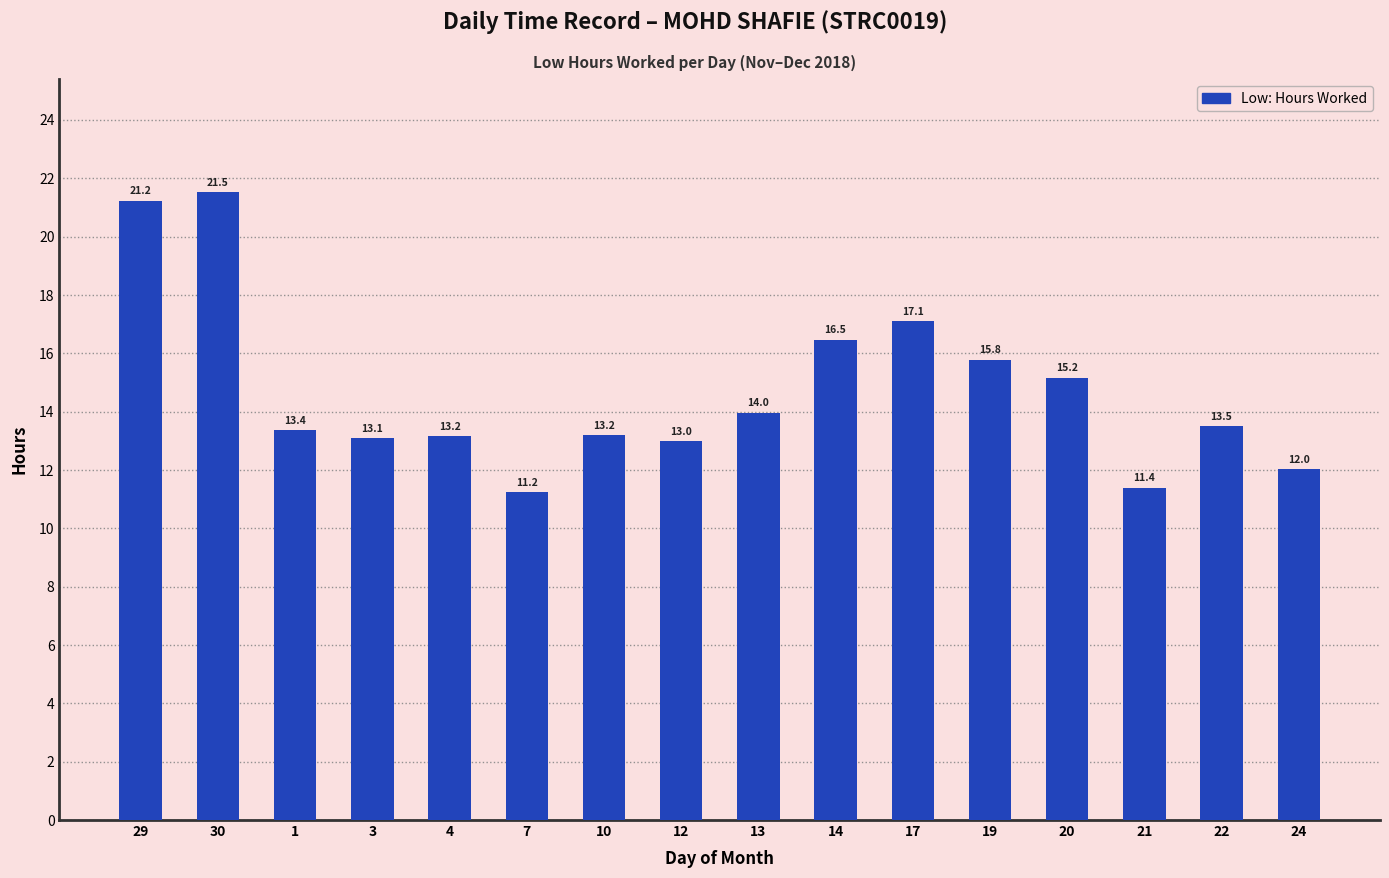

How many series are shown in this chart?

1